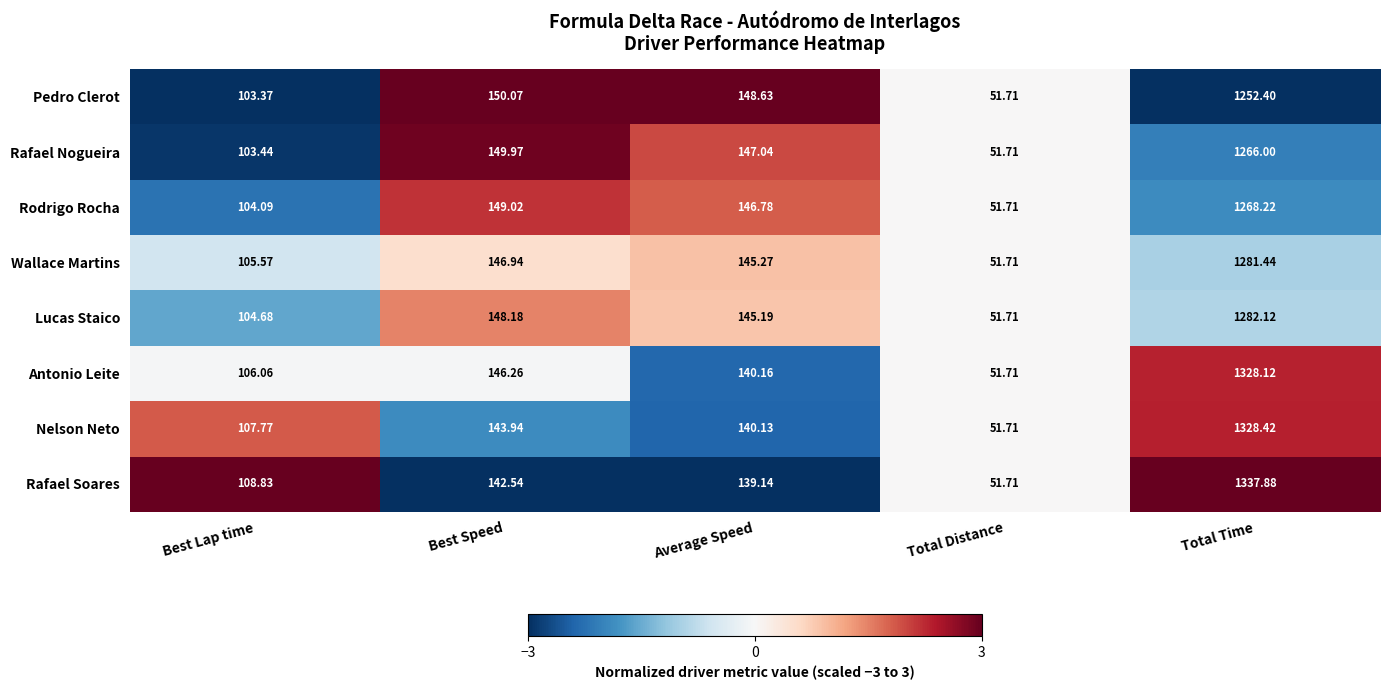

What is the total value across all series at Best Lap time?

843.8